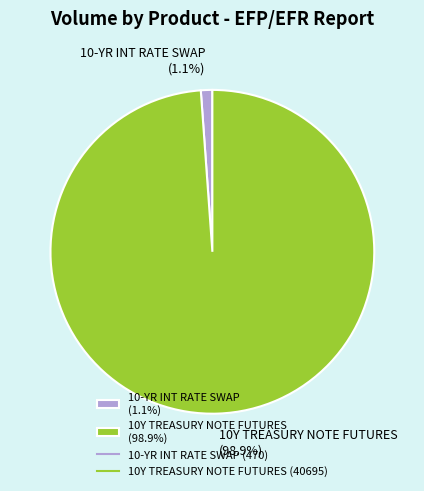

What percentage is NOT represented by 10-YR INT RATE SWAP (1.1%)?

98.9%